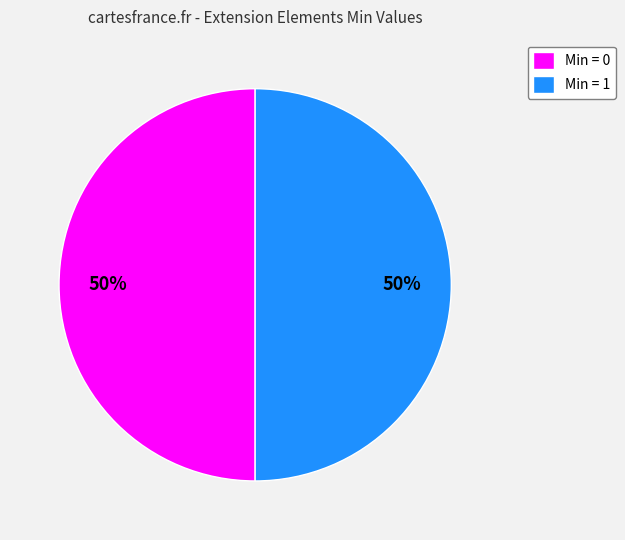

True or false: Min = 1 accounts for 50% of the total.

True